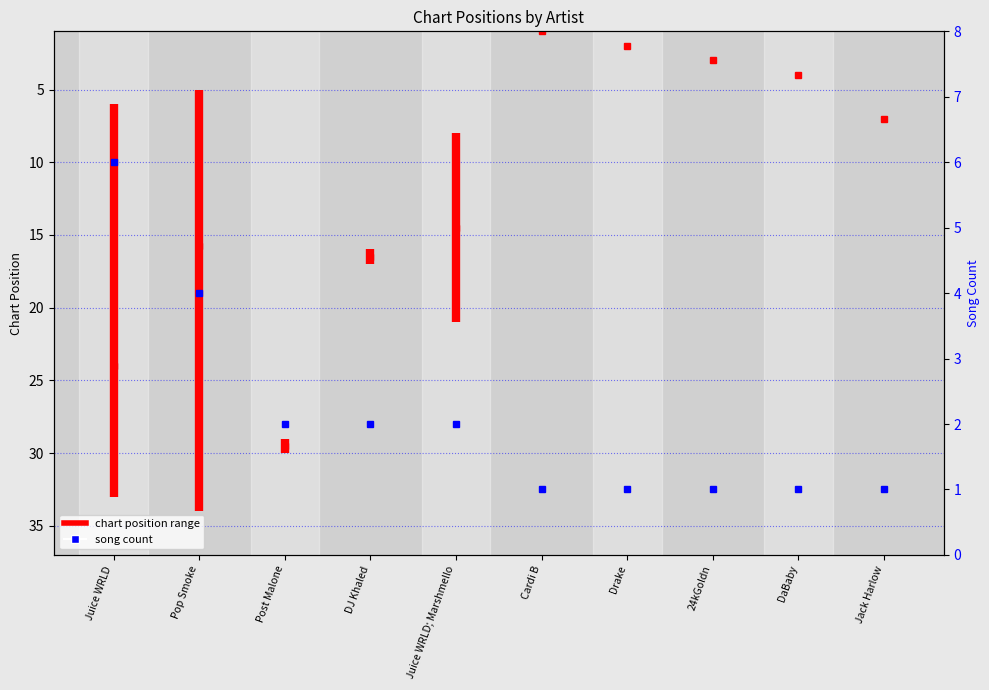

Rank the categories by value from lowest to highest.

Cardi B, Drake, 24kGoldn, DaBaby, Jack Harlow, Post Malone, DJ Khaled, Juice WRLD; Marshmello, Pop Smoke, Juice WRLD